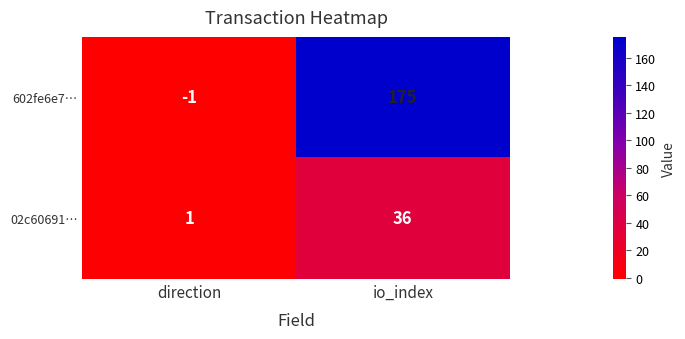

True or false: 602fe6e7… has a value of 86 at io_index.

False